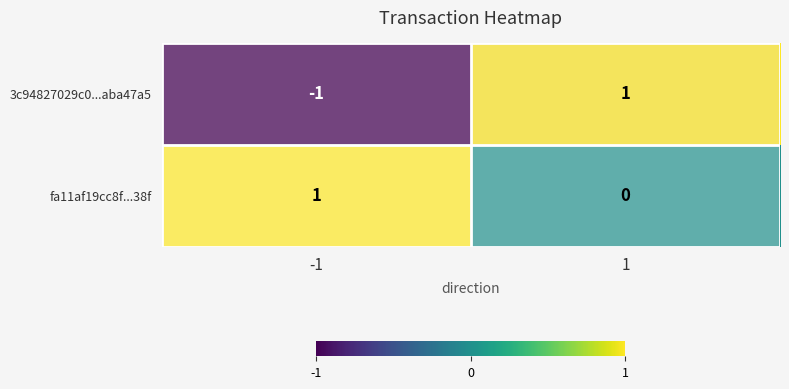

List the labels in order of fa11af19cc8f...38f value, largest first.

-1, 1